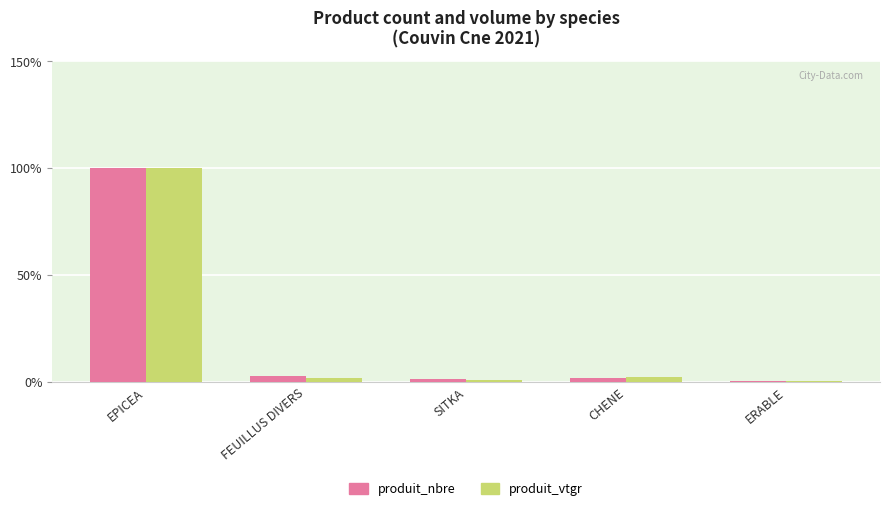

Count the number of data series in this chart.

2